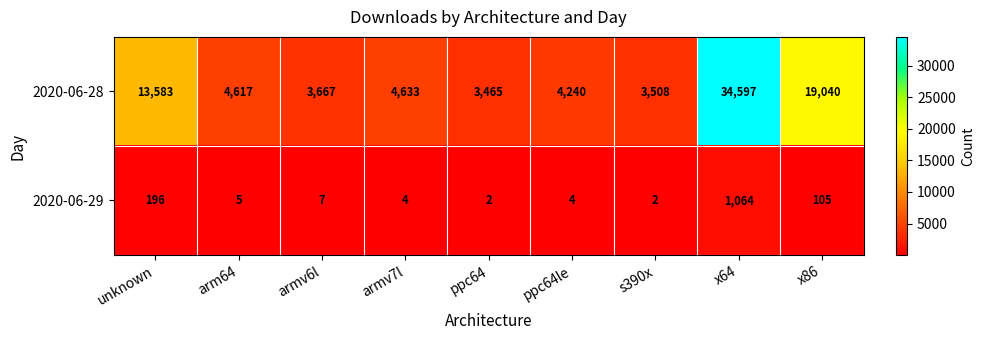

Rank the series at armv7l from lowest to highest value.

2020-06-29, 2020-06-28